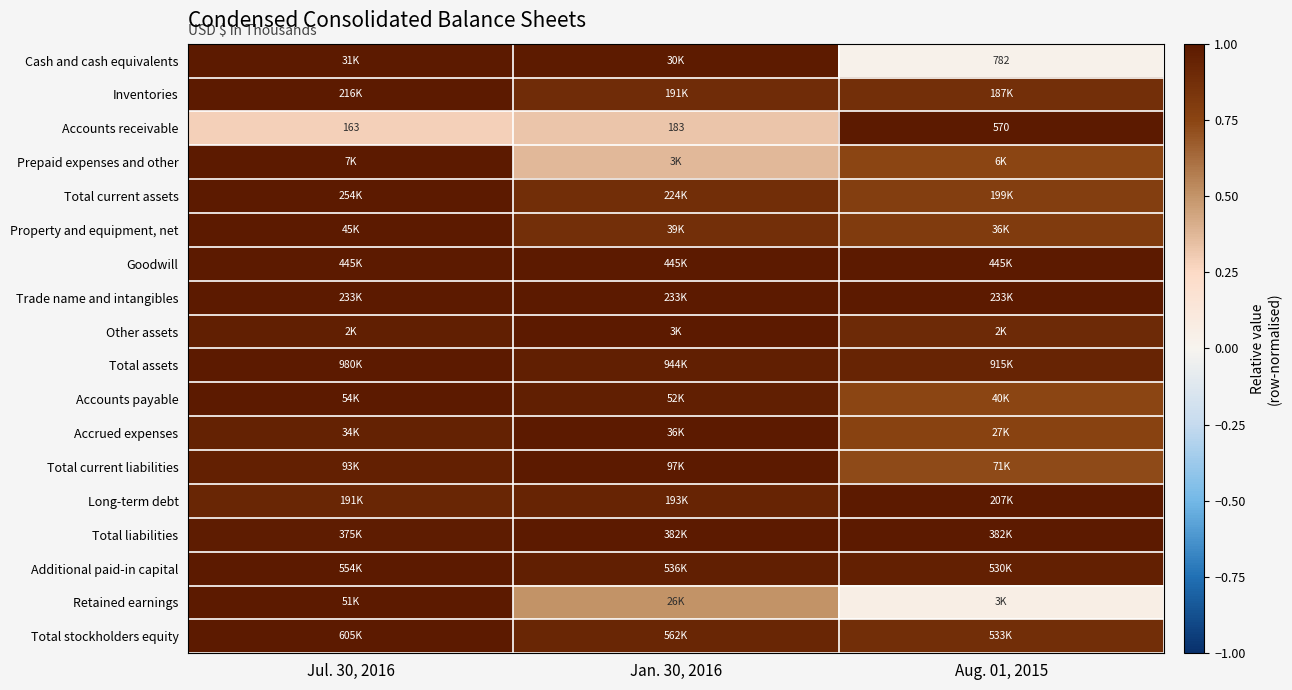

What is the difference between the maximum and minimum values in the Total current assets series?

0.2